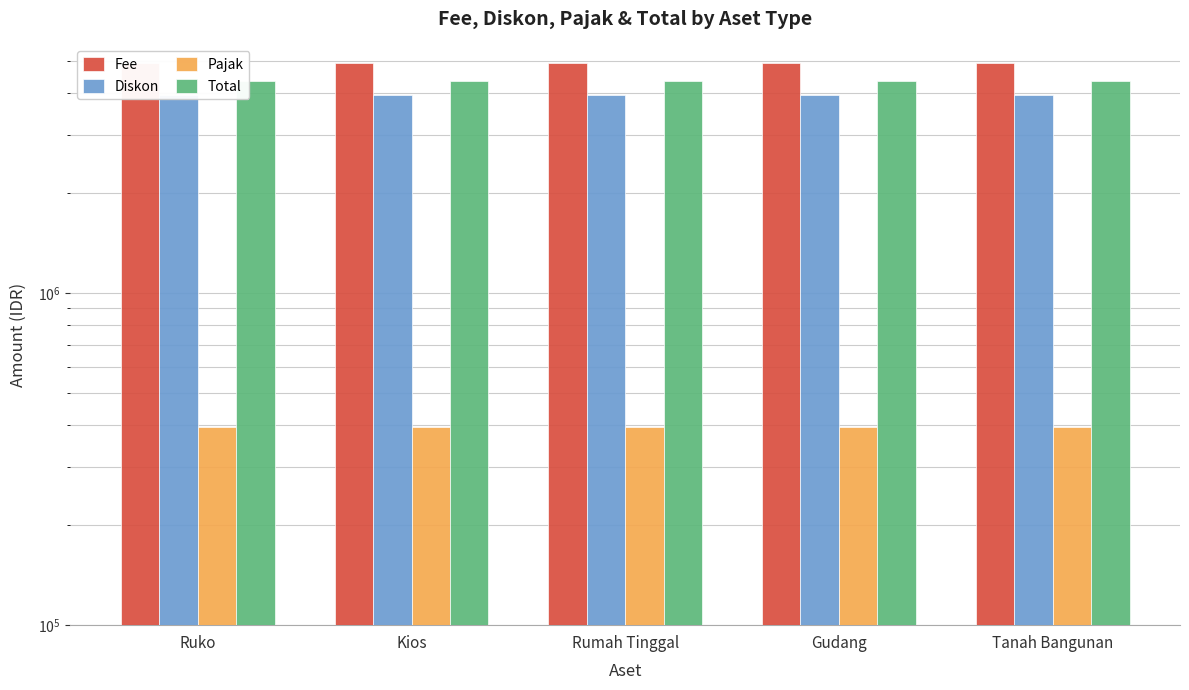

Between Ruko and Gudang, which series saw the biggest shift?

Fee